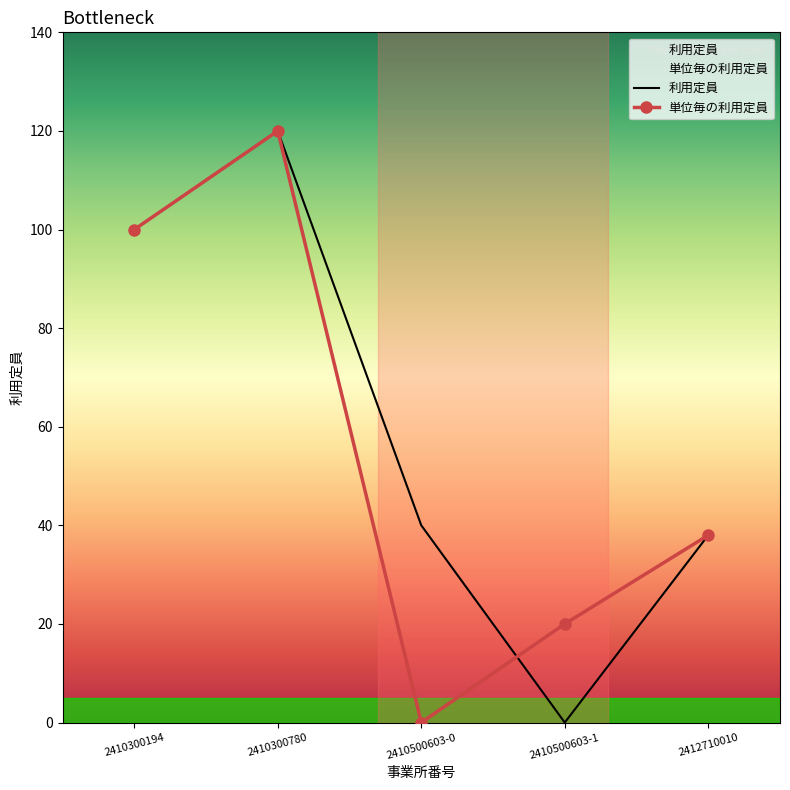

Which series has the widest spread of values?

利用定員